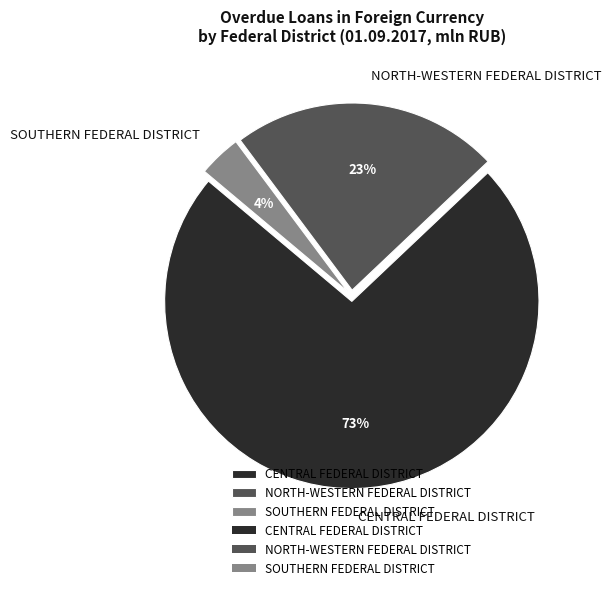

Which has a higher value, CENTRAL FEDERAL DISTRICT or SOUTHERN FEDERAL DISTRICT?

CENTRAL FEDERAL DISTRICT